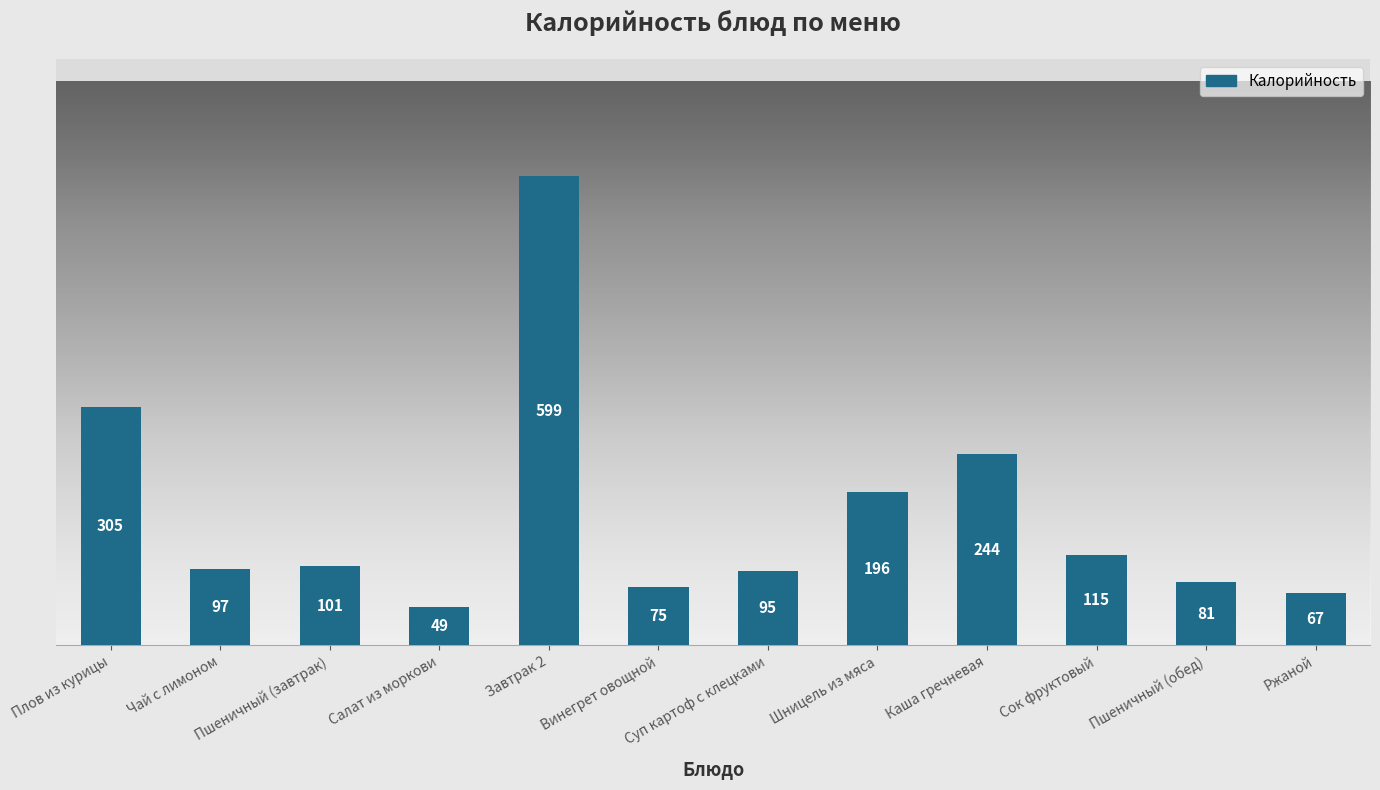

Are the bars horizontal?

No